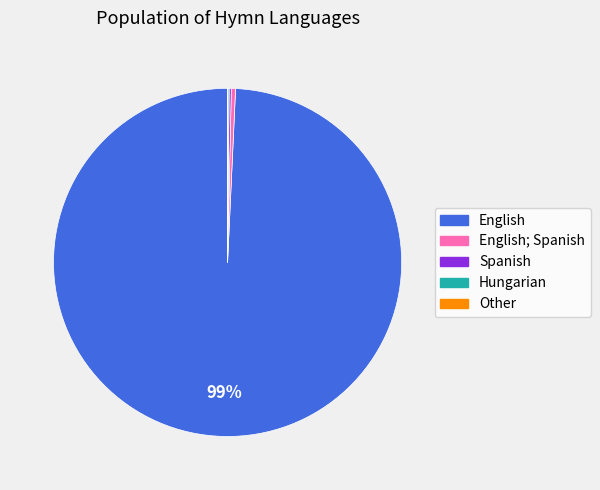

Is there any slice that represents more than half of the pie?

Yes